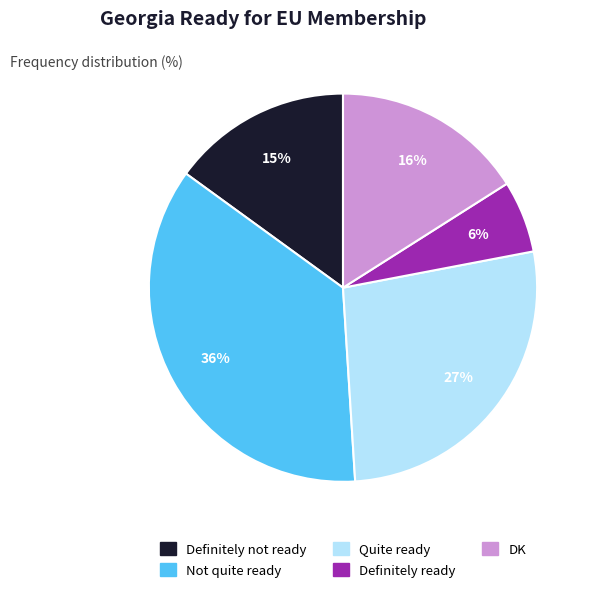

Does Definitely not ready account for over 50% of the chart?

No